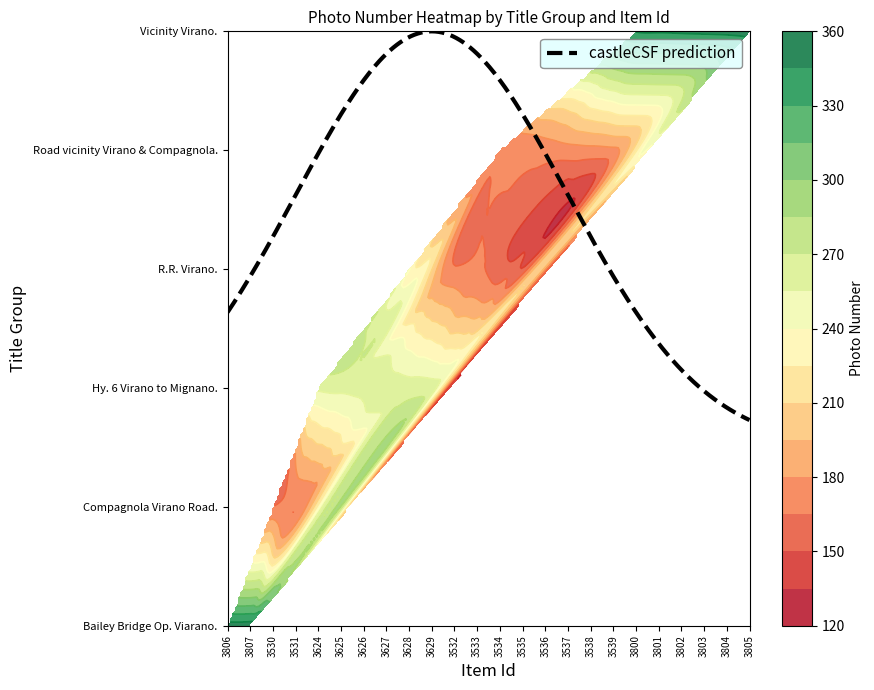

Reading left to right, transcribe all the data shown in this chart.

Bailey Bridge Op. Viarano.: 352	353	0	0	0	0	0	0	0	0	0	0	0	0	0	0	0	0	0	0	0	0	0	0
Compagnola Virano Road.: 0	0	165	166	0	0	0	0	0	0	0	0	0	0	0	0	0	0	0	0	0	0	0	0
Hy. 6 Virano to Mignano.: 0	0	0	0	258	259	260	261	262	263	0	0	0	0	0	0	0	0	0	0	0	0	0	0
R.R. Virano.: 0	0	0	0	0	0	0	0	0	0	167	168	0	0	0	0	0	0	0	0	0	0	0	0
Road vicinity Virano & Compagnola.: 0	0	0	0	0	0	0	0	0	0	0	0	171	172	173	174	175	176	0	0	0	0	0	0
Vicinity Virano.: 0	0	0	0	0	0	0	0	0	0	0	0	0	0	0	0	0	0	346	347	348	349	350	351